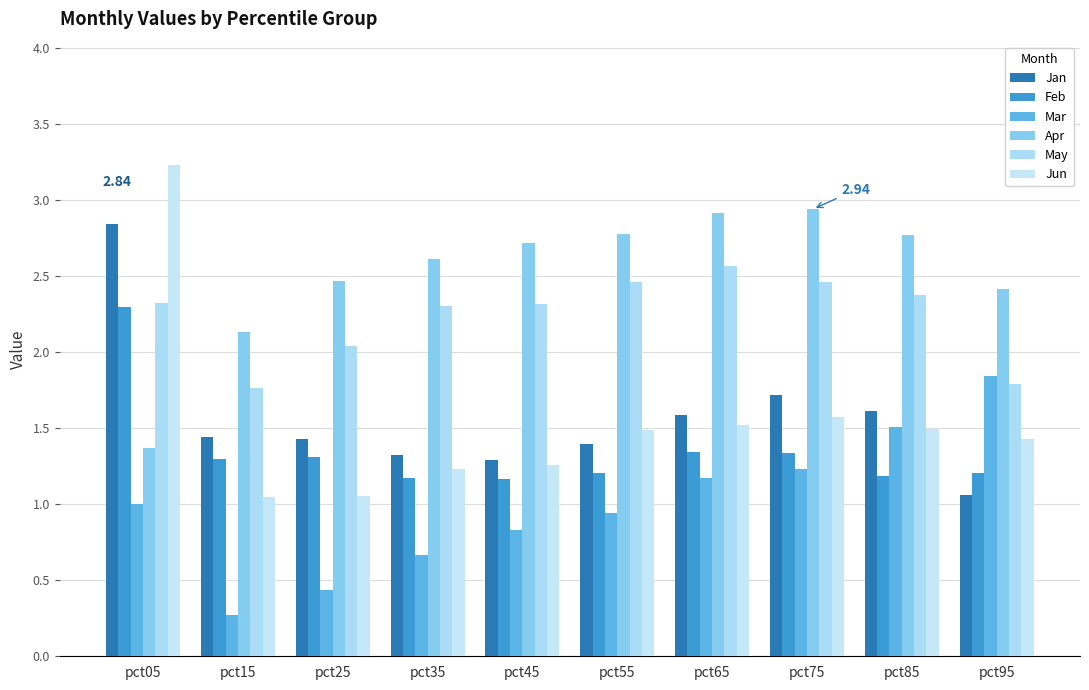

What is the sum of all Mar values?

9.9